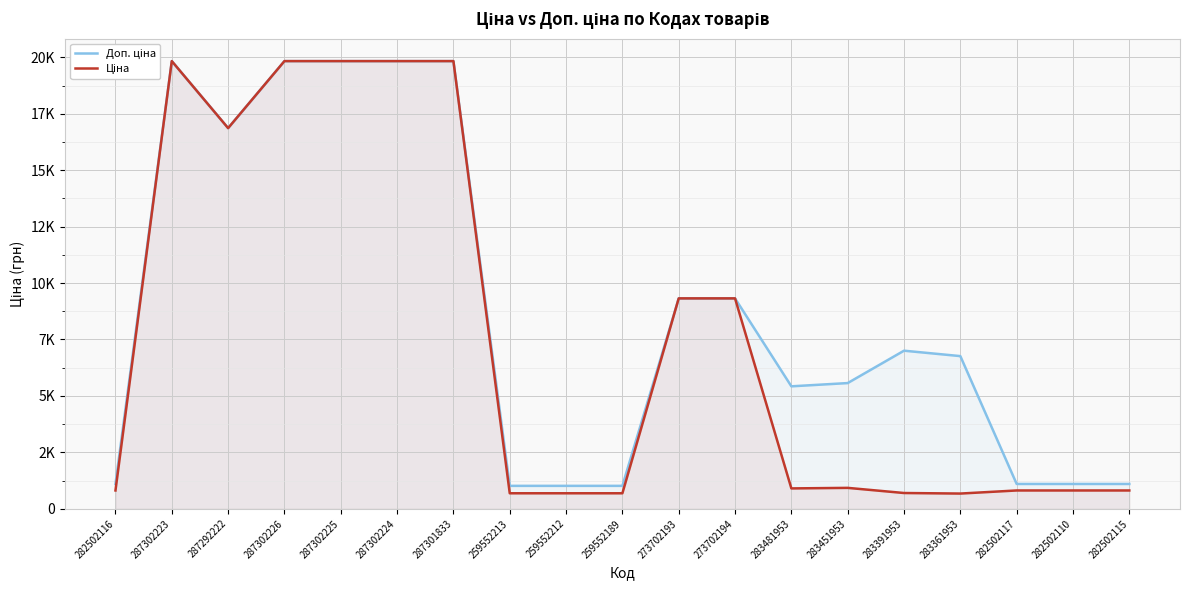

What are all the series names shown in the legend?

Доп. ціна, Ціна